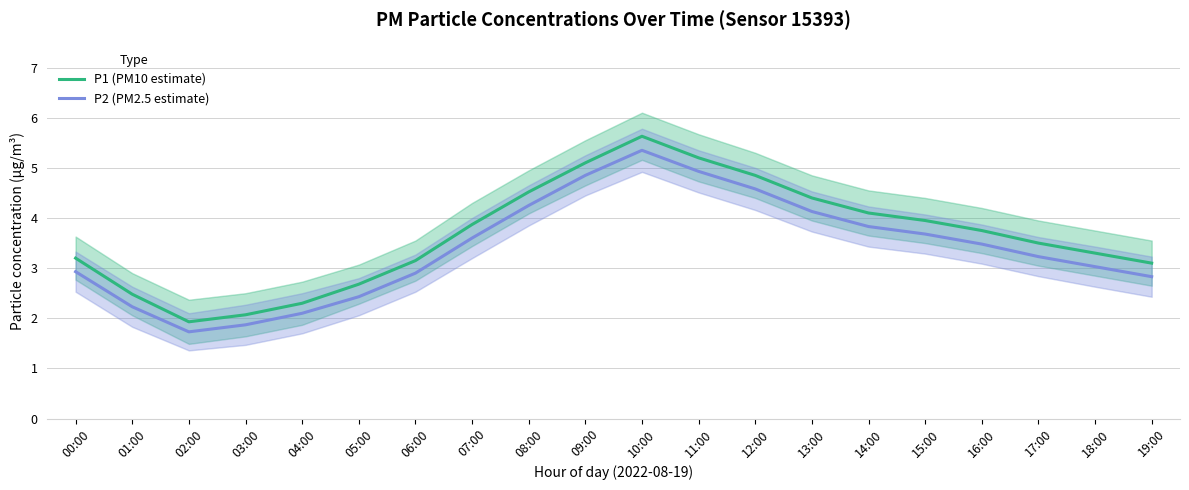

How many data points does each series have?

20